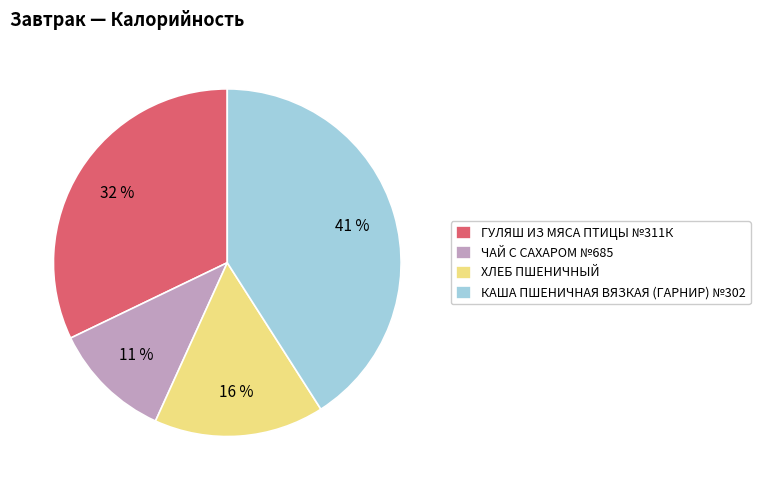

Which has a higher value, КАША ПШЕНИЧНАЯ ВЯЗКАЯ (ГАРНИР) №302 or ЧАЙ С САХАРОМ №685?

КАША ПШЕНИЧНАЯ ВЯЗКАЯ (ГАРНИР) №302